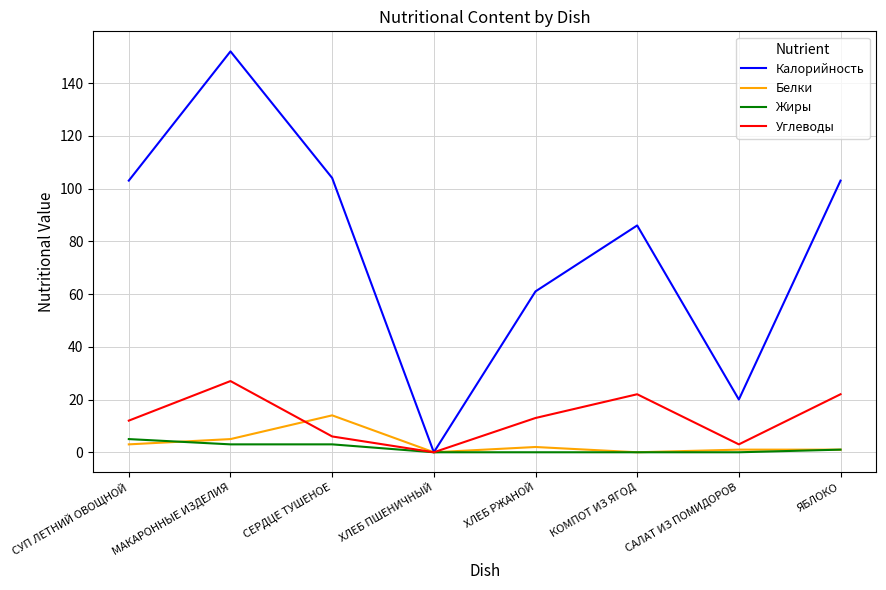

Which series has the largest total across all categories?

Калорийность